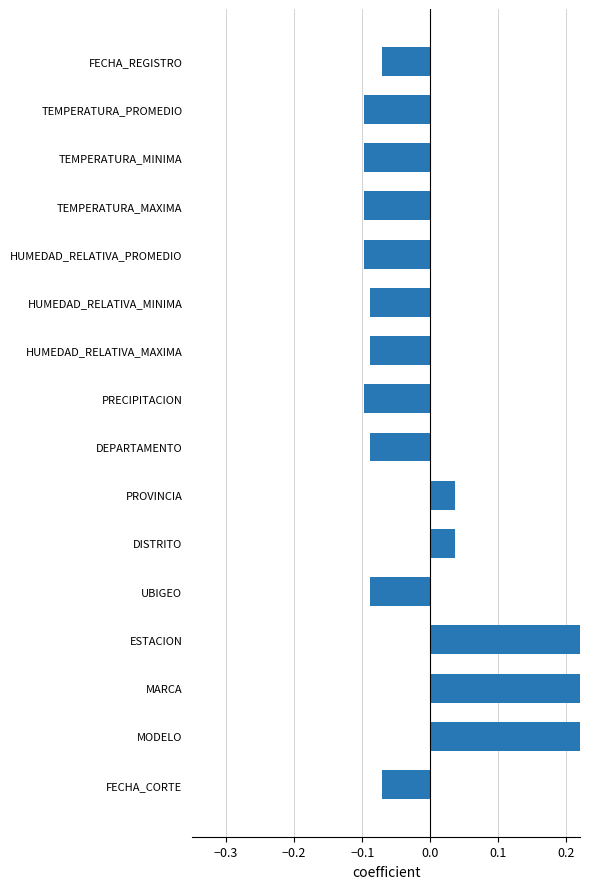

Reading right to left, list all the values displayed in this chart.

-0.1	0.3	0.3	0.3	-0.1	0.0	0.0	-0.1	-0.1	-0.1	-0.1	-0.1	-0.1	-0.1	-0.1	-0.1